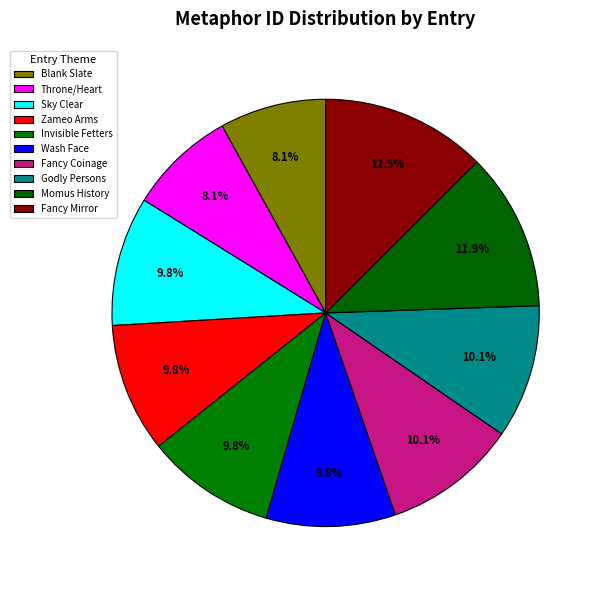

Combined, do Fancy Coinage and Zameo Arms account for over 50%?

No